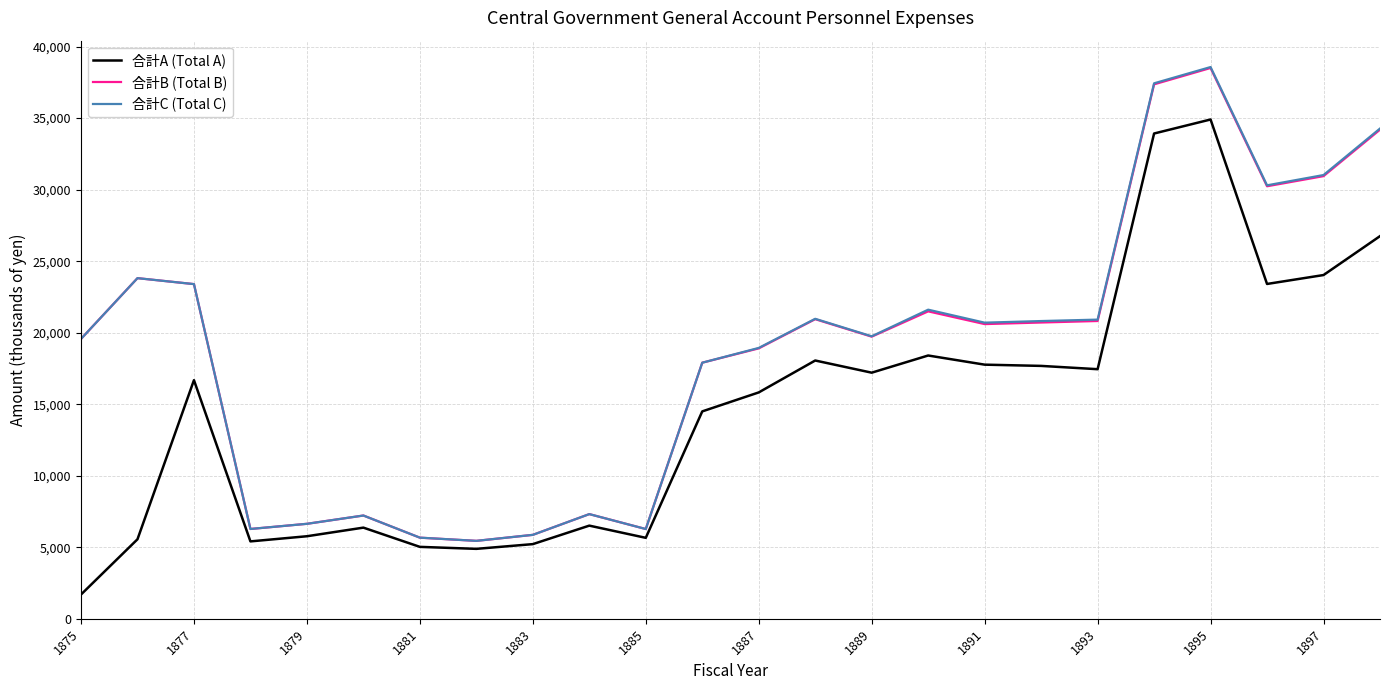

What is the minimum value for 合計B (Total B)?

5444